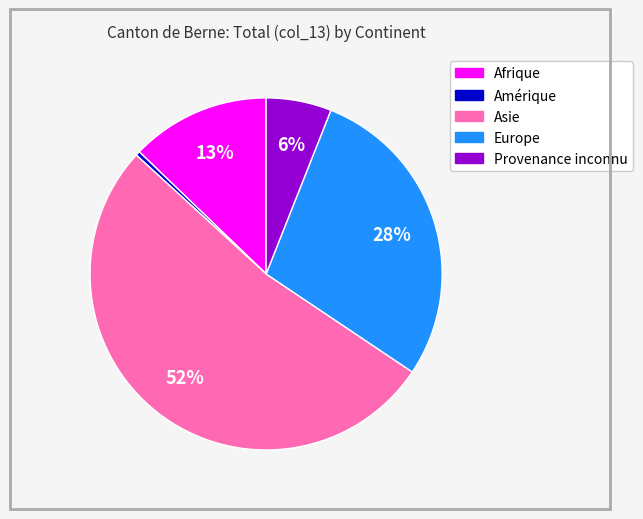

To the nearest percent, what portion does Europe represent?

28%